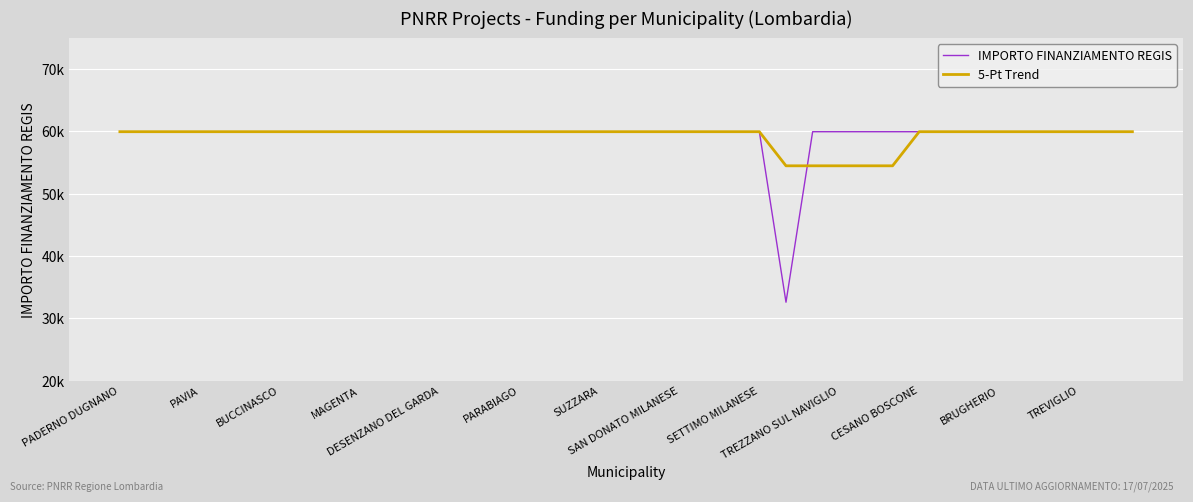

Does the chart have visible grid lines?

Yes